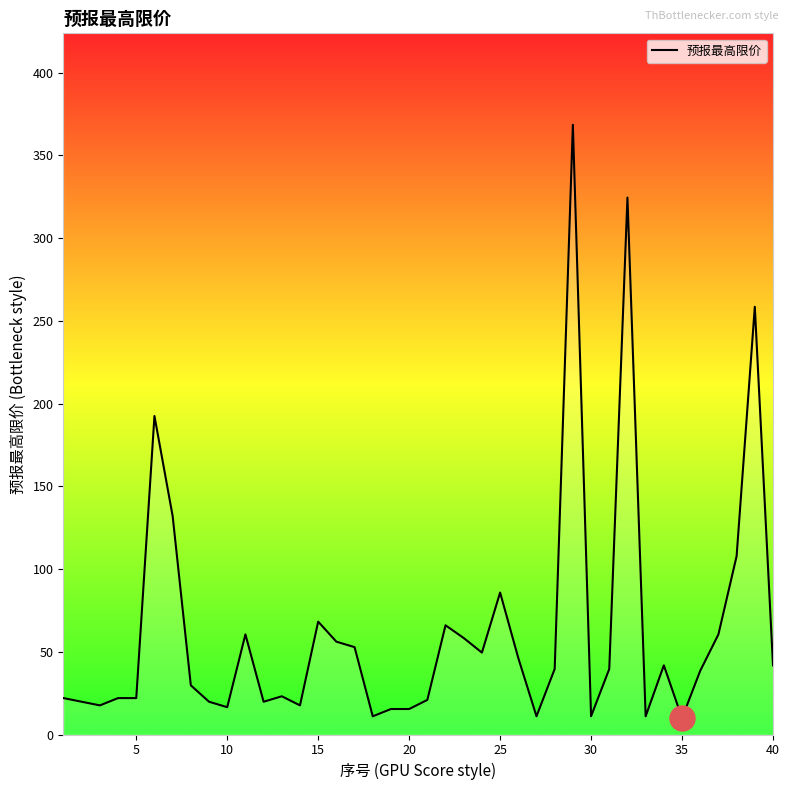

What is the maximum value shown in the chart?

368.5